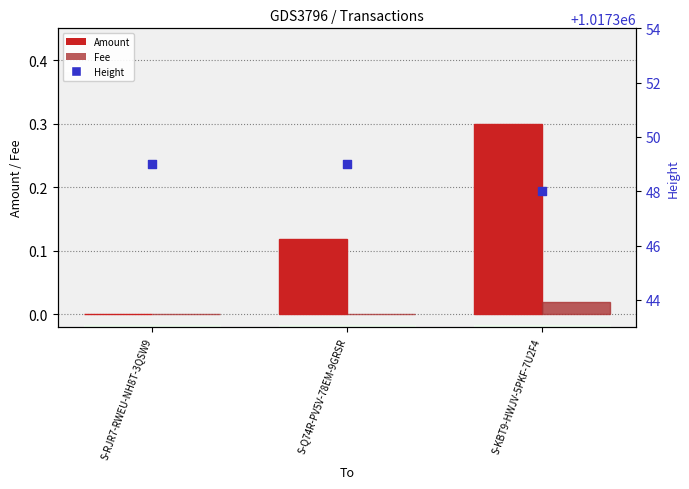

What is the total value across all series at S-RJR7-RWEU-NH8T-3QSW9?

1017349.0